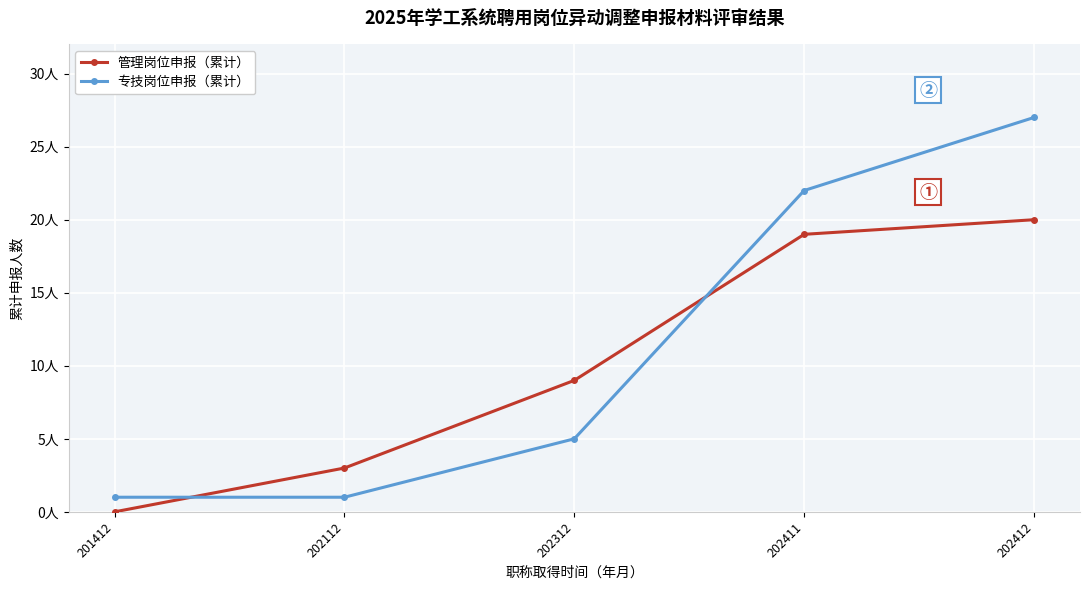

Reading right to left, what are all the values shown in this chart?

管理岗位申报（累计）: 20	19	9	3	0
专技岗位申报（累计）: 27	22	5	1	1